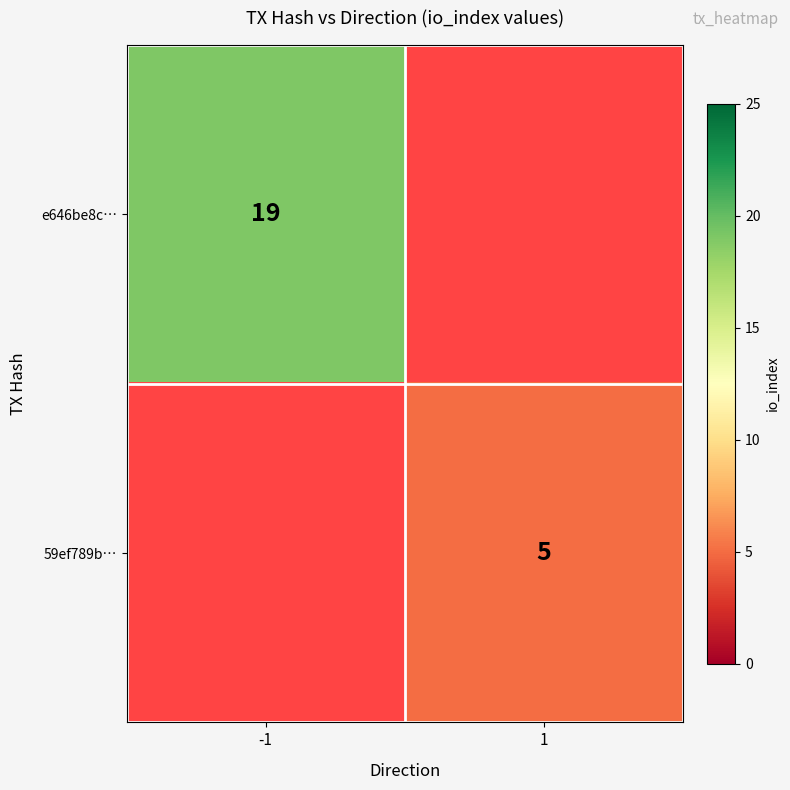

The value of e646be8c… at -1 is 19. True or false?

True